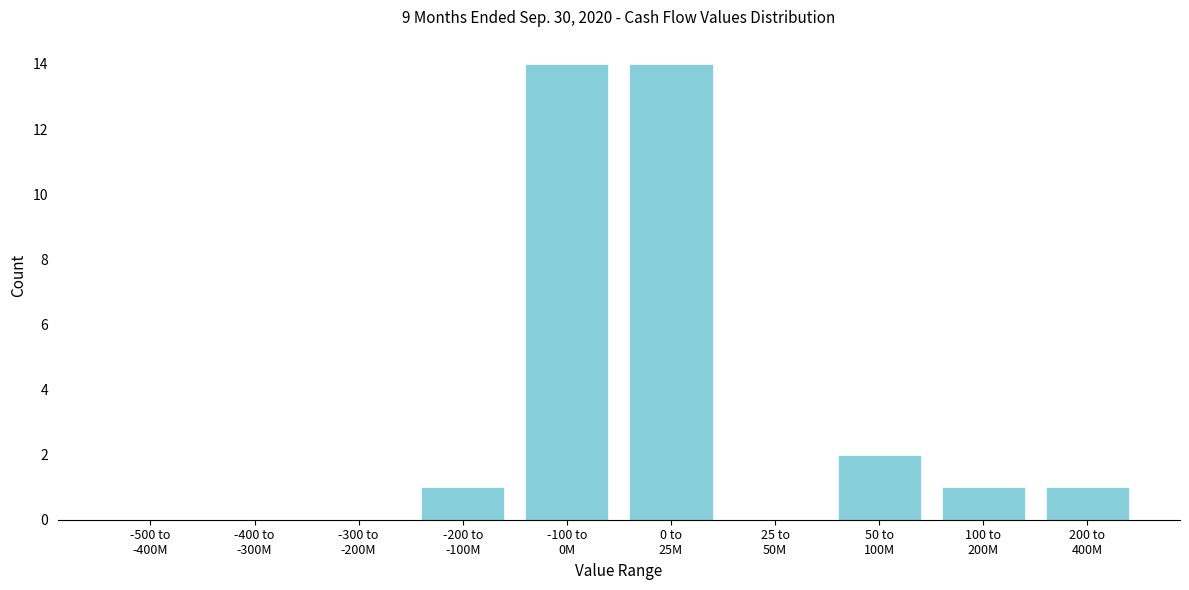

What is the maximum value shown in the chart?

14